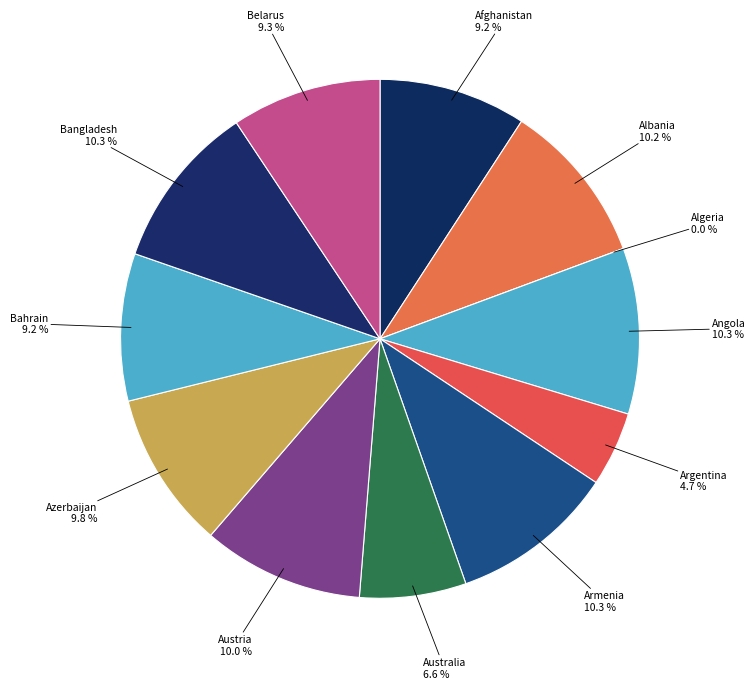

The Argentina slice represents 12% of the pie. True or false?

False